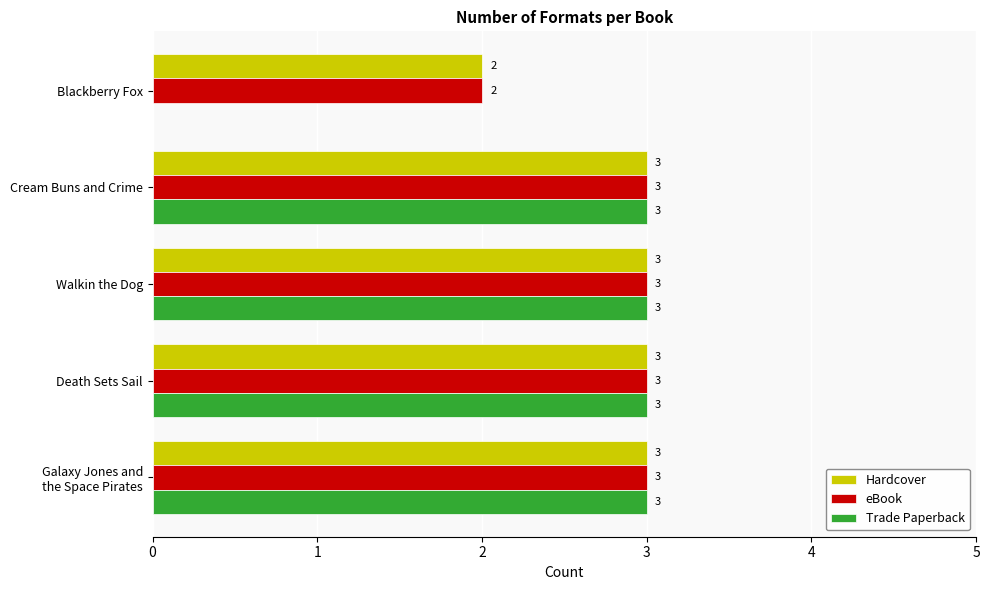

How many positive values does the Trade Paperback series have?

4